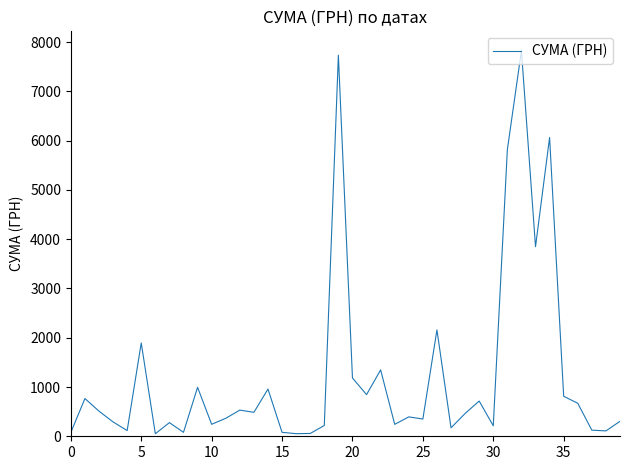

Does the chart display data point markers on the line(s)?

No